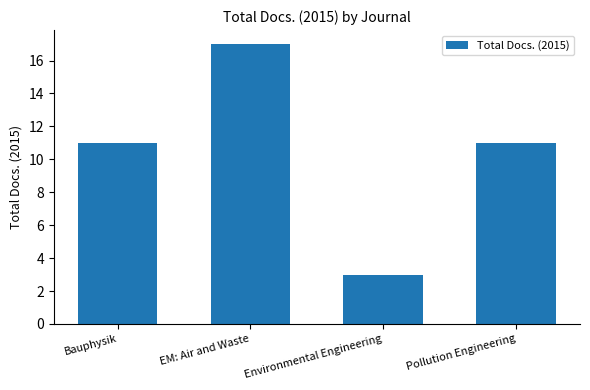

Reading left to right, what are all the values shown in this chart?

11	17	3	11